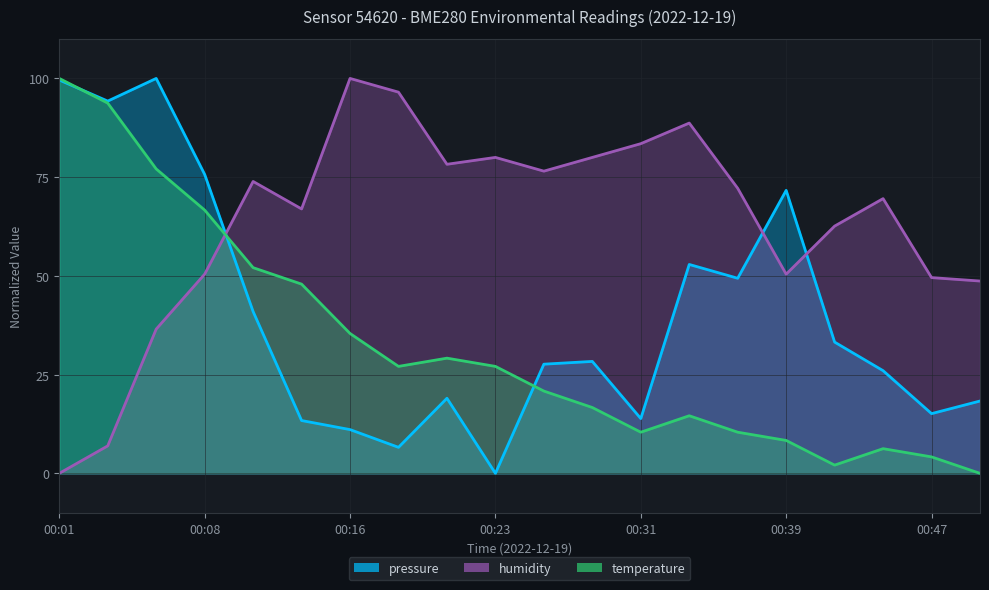

What is the maximum value shown in the chart?

100.0